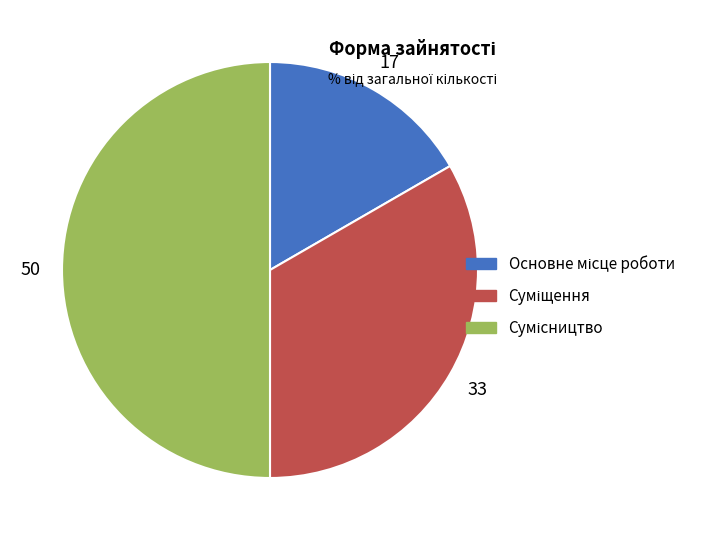

To the nearest percent, what is the average slice percentage?

33%